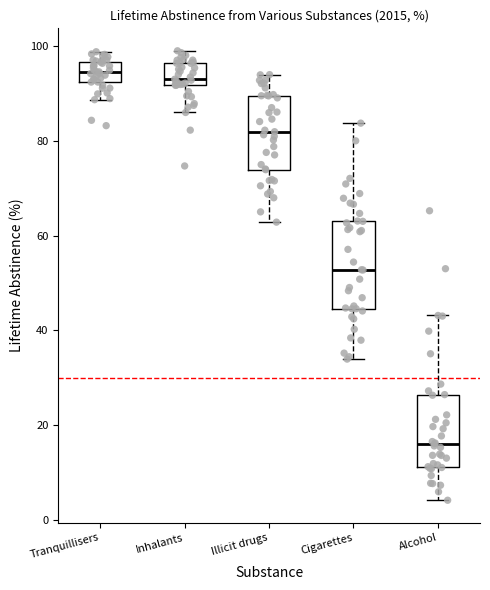

Which box's median line is the lowest?

Alcohol